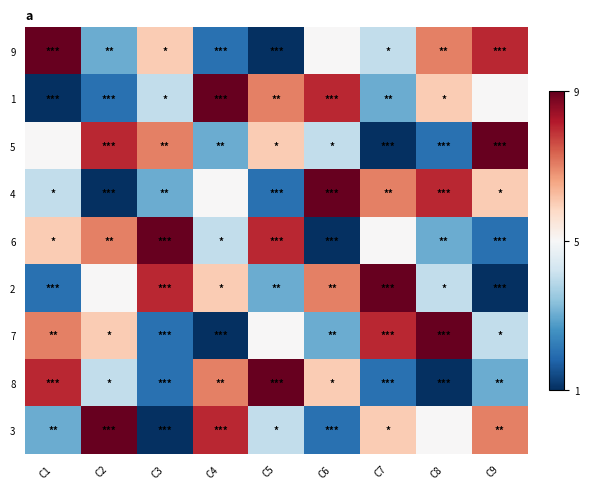

Which series has the largest range (max minus min)?

9